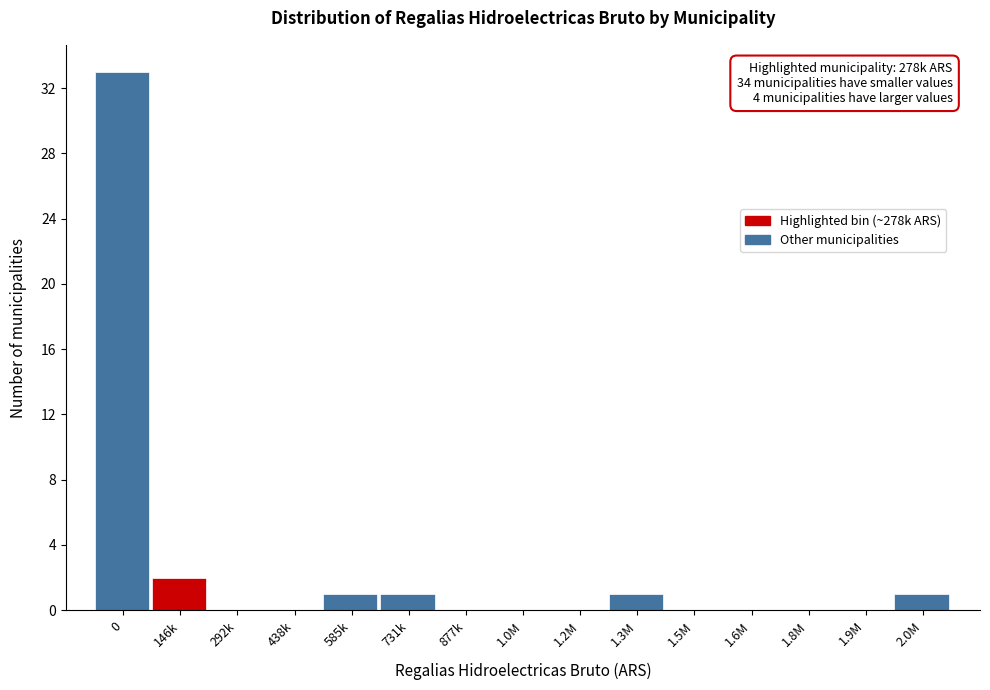

Reading left to right, transcribe all the data shown in this chart.

0=33	146k=2	292k=0	438k=0	585k=1	731k=1	877k=0	1.0M=0	1.2M=0	1.3M=1	1.5M=0	1.6M=0	1.8M=0	1.9M=0	2.0M=1